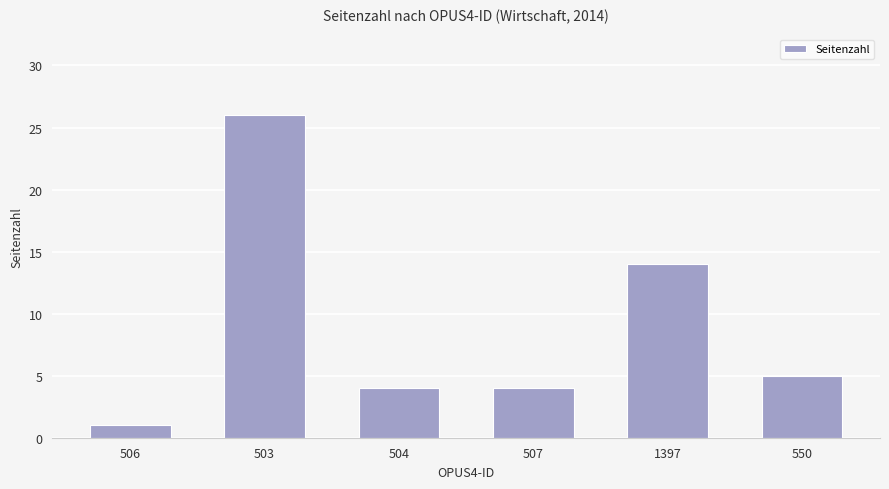

What position from the right is 507?

3